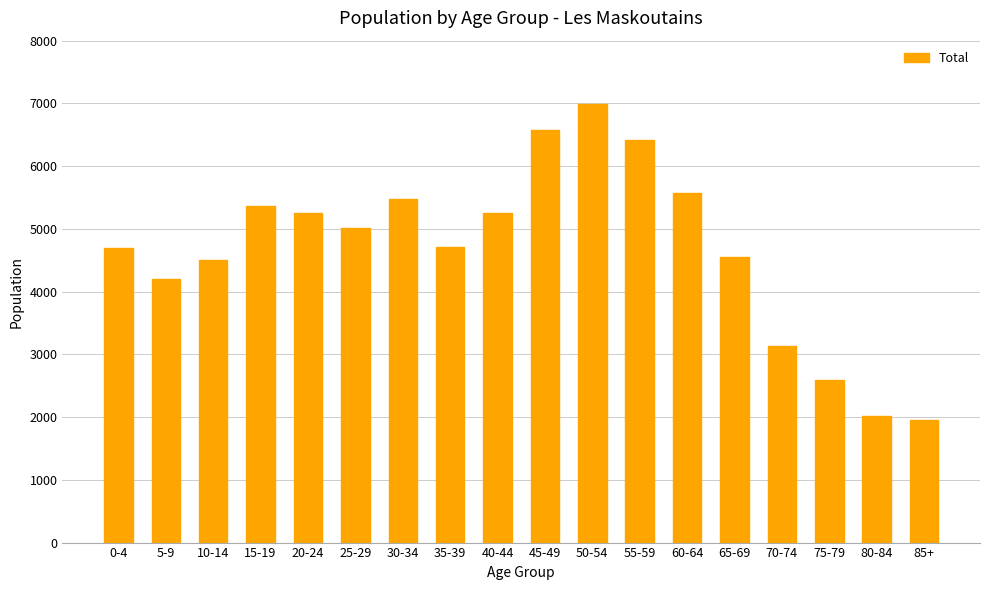

Which label corresponds to the smallest value in the chart?

85+